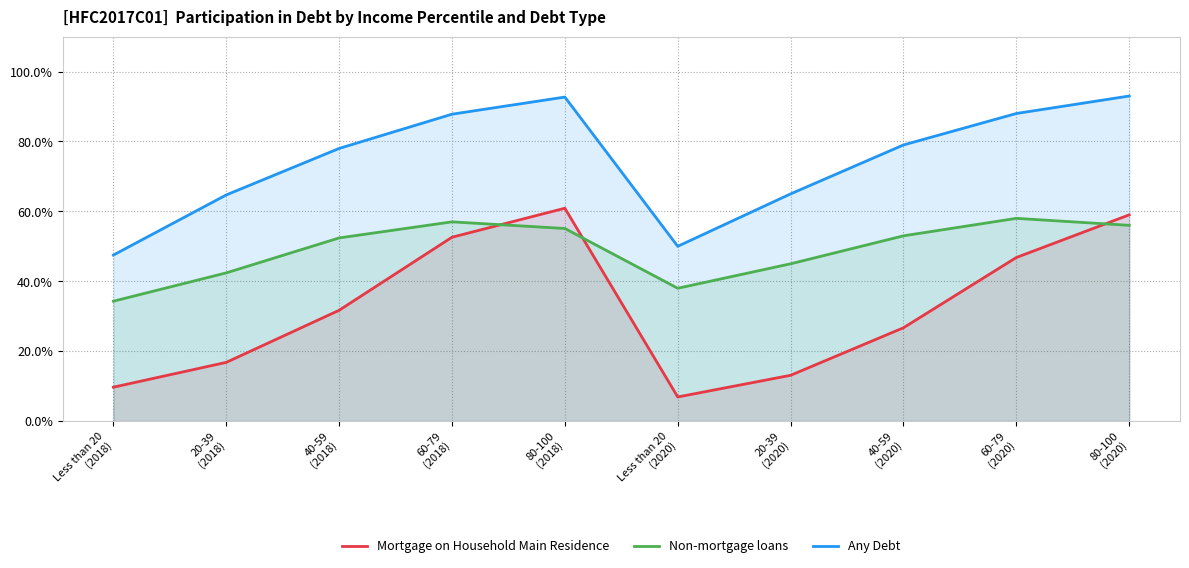

What is the spread (max minus min) of values at 20-39
(2020)?

51.9